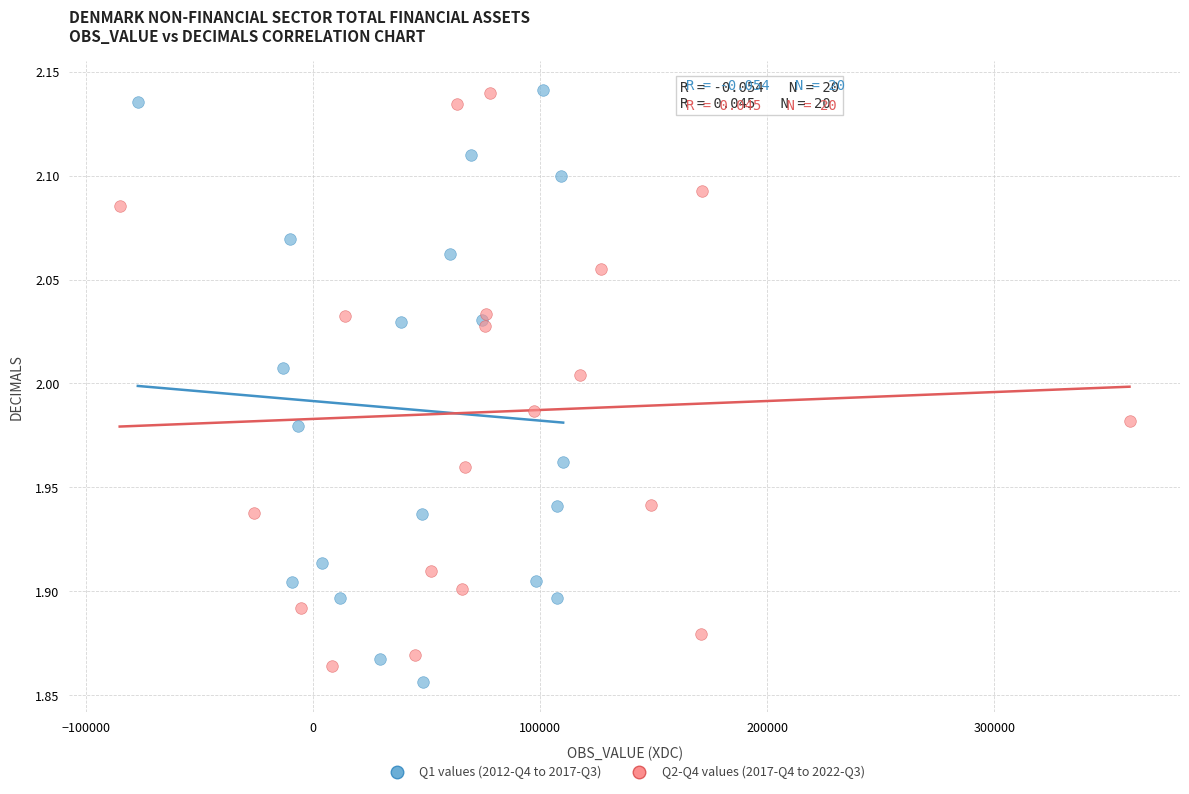

Which series has the largest Y range (max minus min)?

Q1 values (2012-Q4 to 2017-Q3)